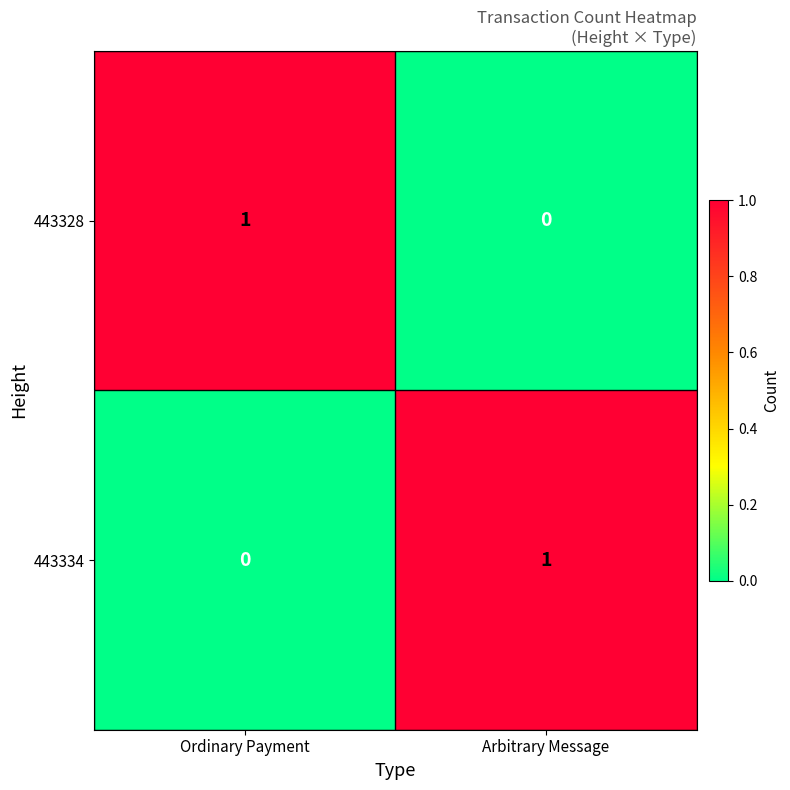

True or false: 443334 has a value of 1 at Arbitrary Message.

True